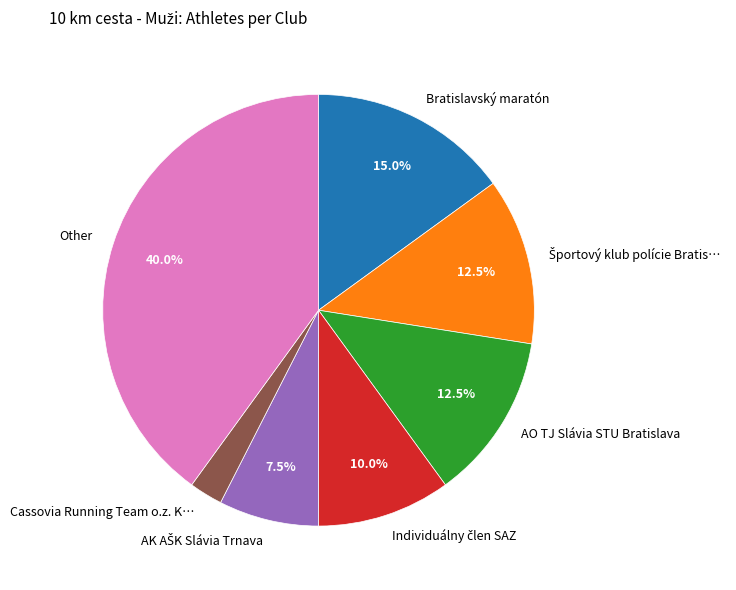

How many slices are in this pie chart?

7